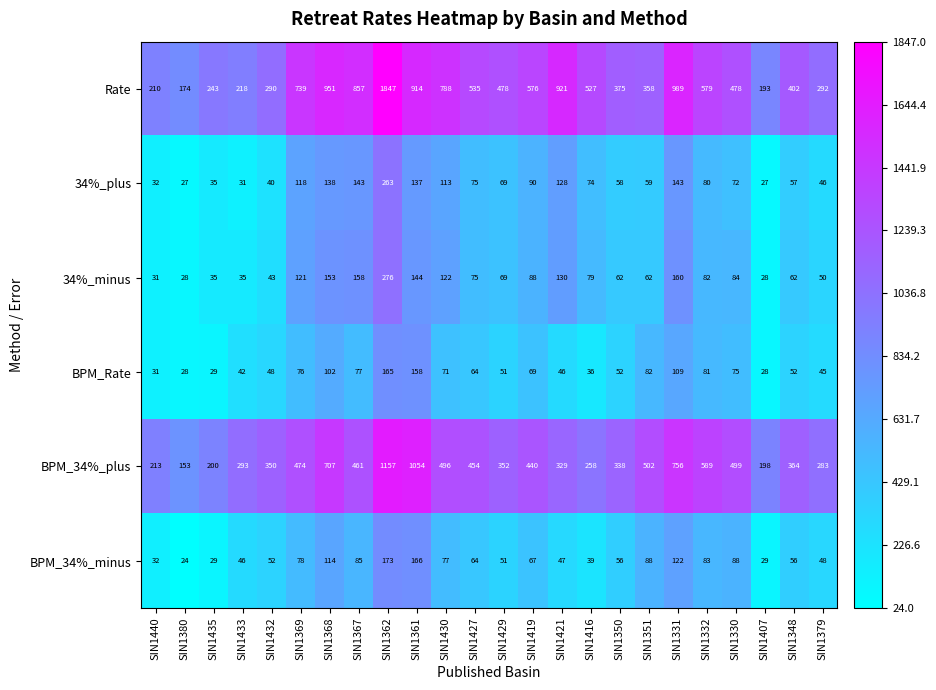

Rank the series at SIN1350 from highest to lowest value.

Rate, BPM_34%_plus, 34%_minus, 34%_plus, BPM_34%_minus, BPM_Rate